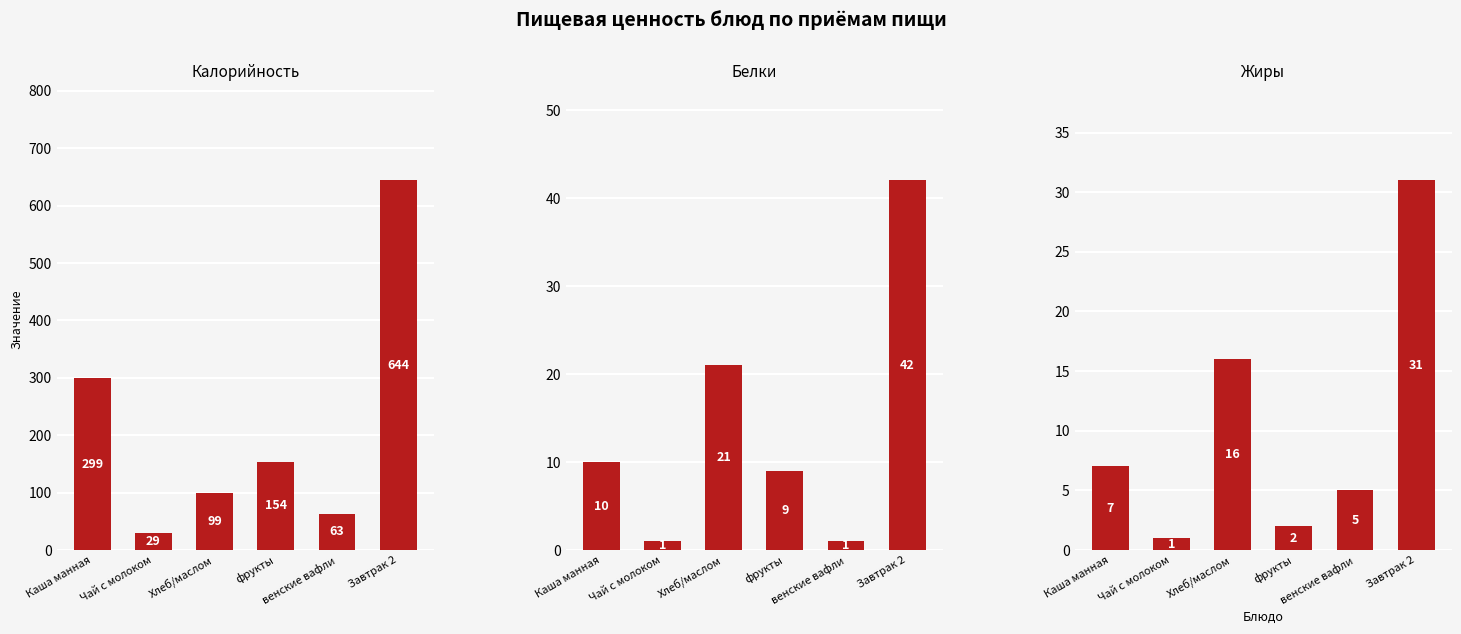

What is the difference between the second highest and second lowest values in the Жиры series?

14